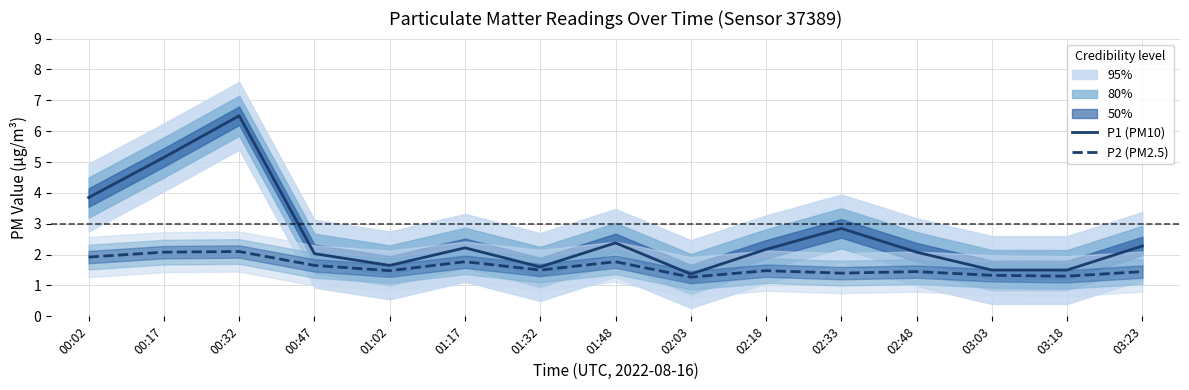

How many interior local peaks does the P2 (PM2.5) series have?

5